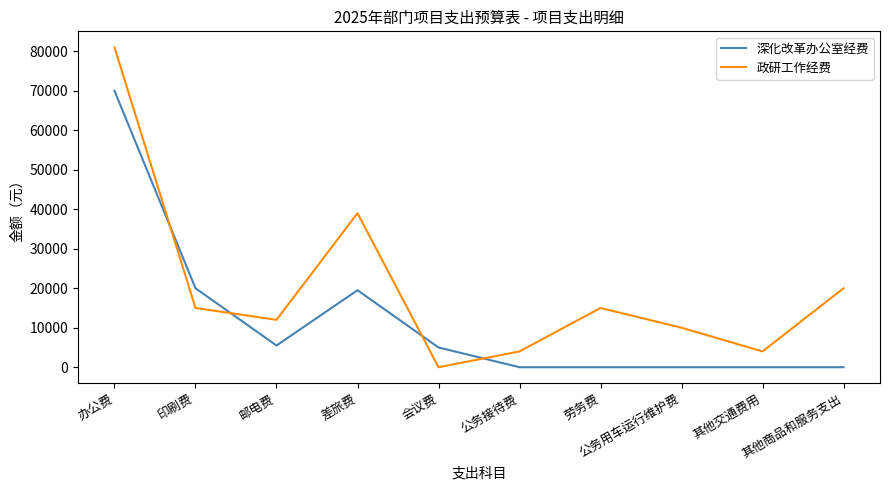

The 深化改革办公室经费 series shows 108627 at 办公费. True or false?

False